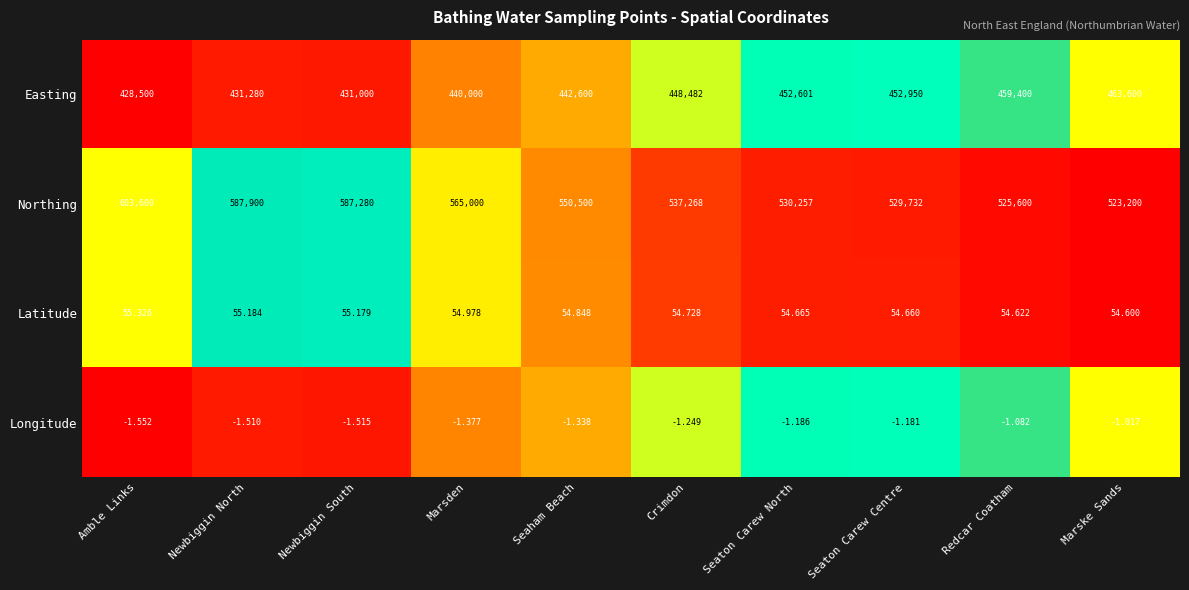

At Marske Sands, list the series in order from largest to smallest.

Northing, Easting, Latitude, Longitude